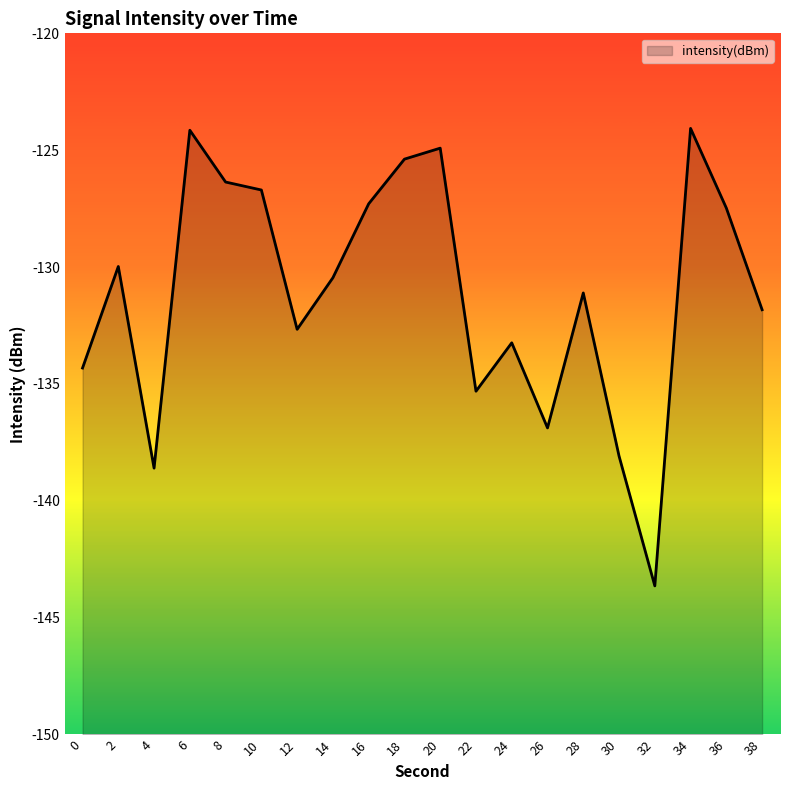

What is the smallest value displayed?

-143.6